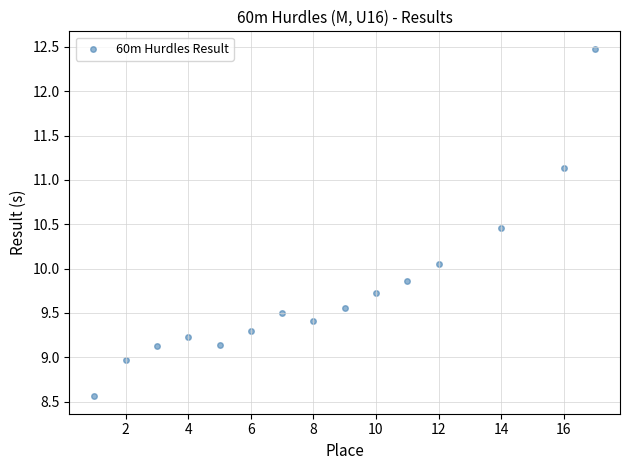

What is the range of Y values (max minus min)?

3.9